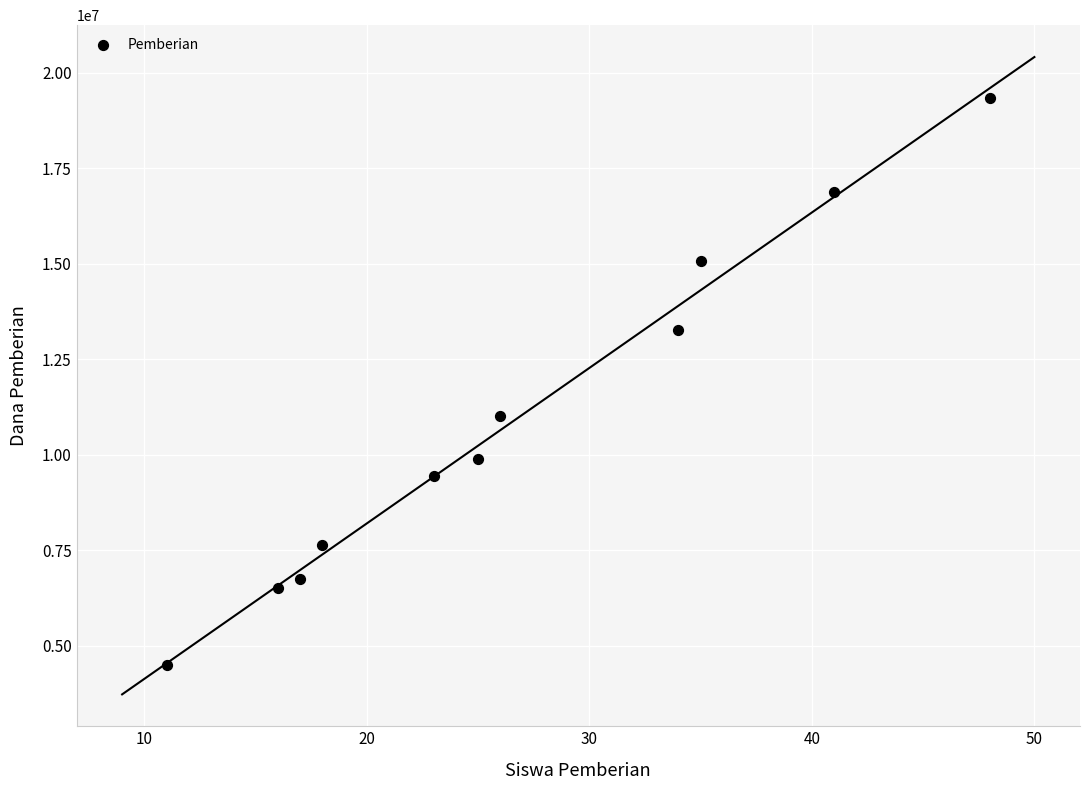

What Y value in the scatter plot is closest to 11925000?

11025000